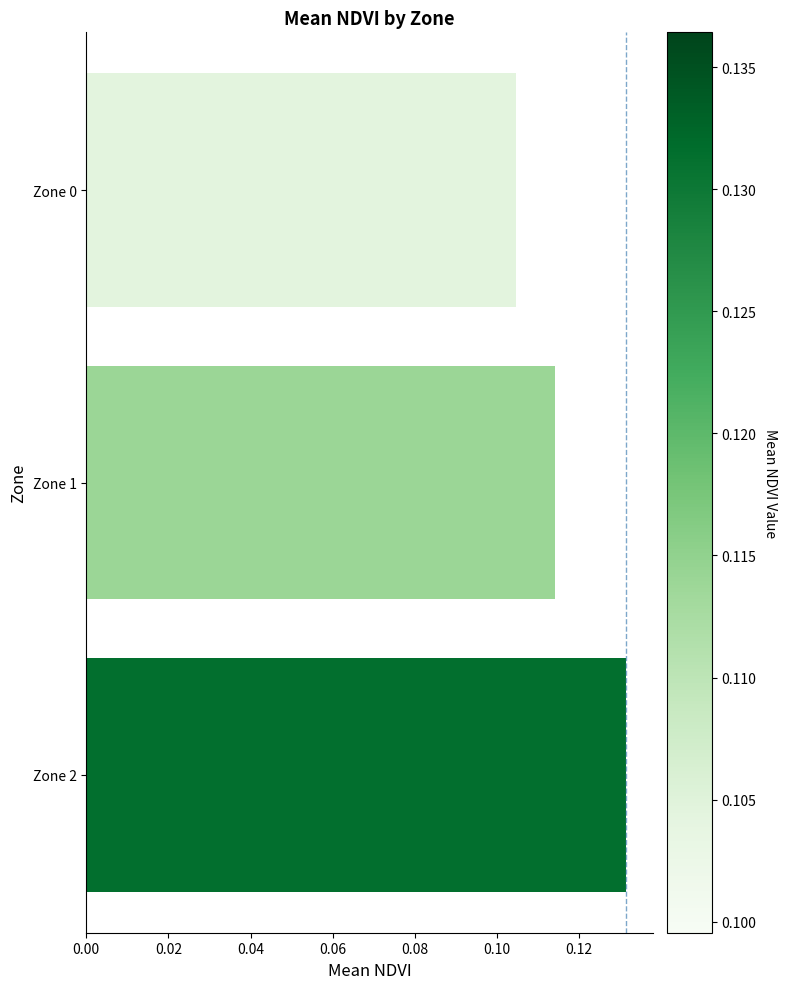

Which label corresponds to the smallest value in the chart?

Zone 0